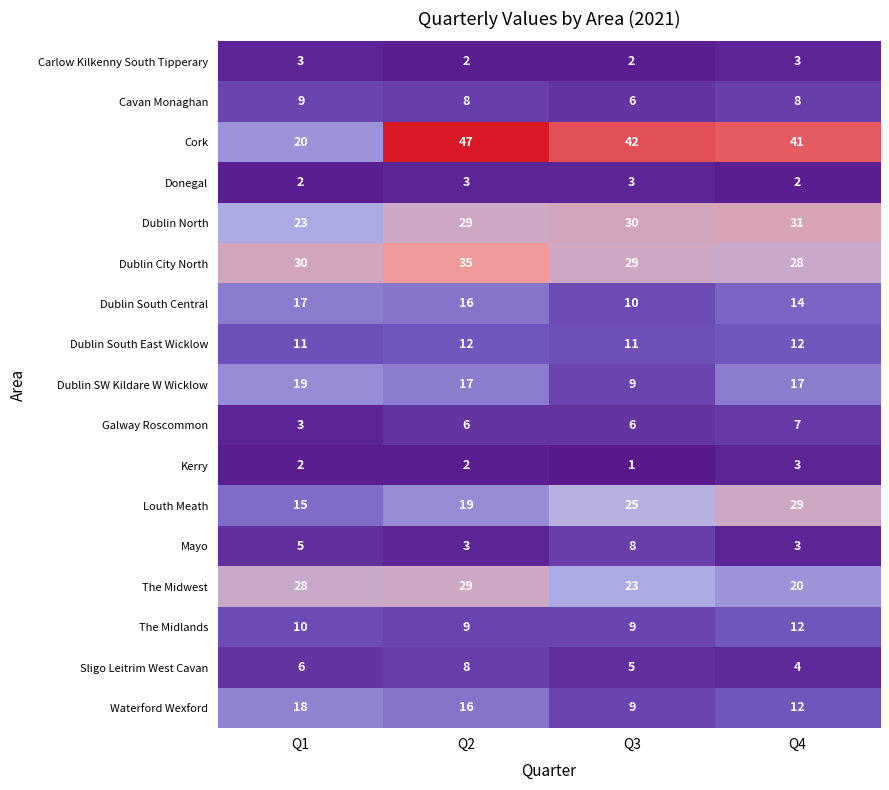

What is the lowest value of the Dublin South Central series?

10